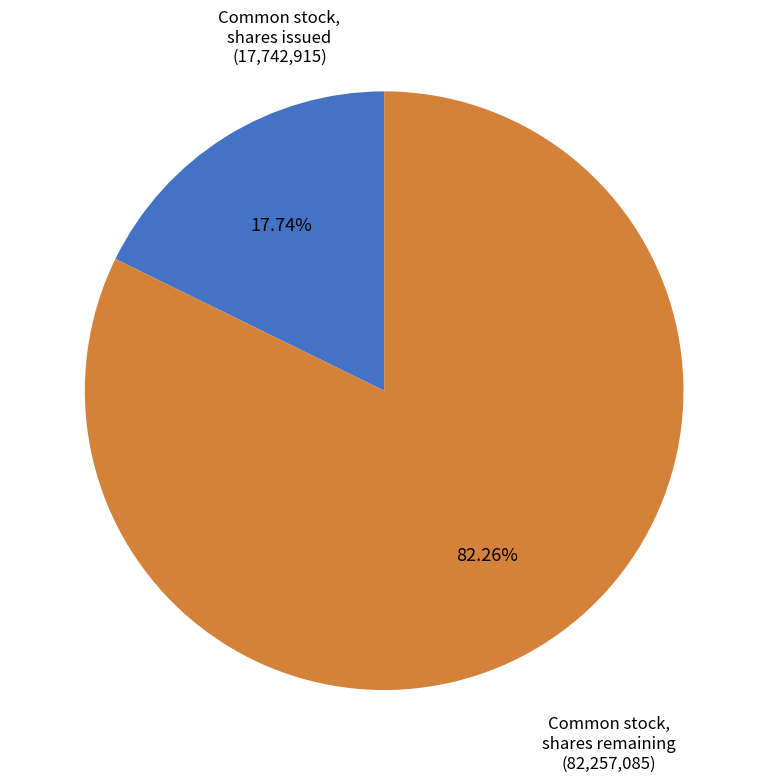

Count the number of slices in the pie.

2